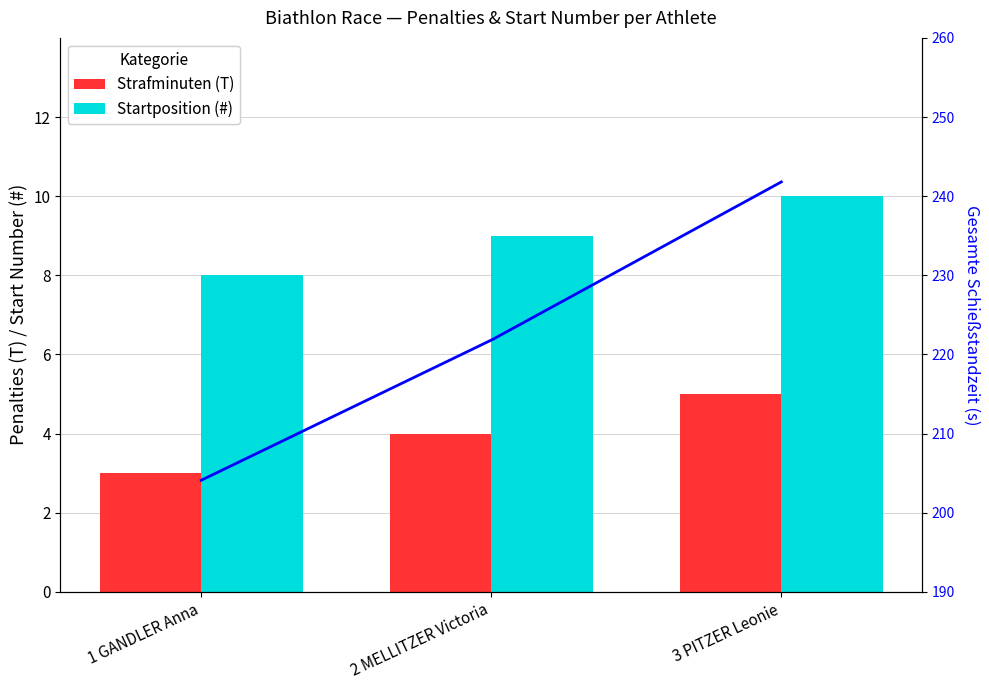

The Strafminuten (T) series shows 2 at 3 PITZER Leonie. True or false?

False